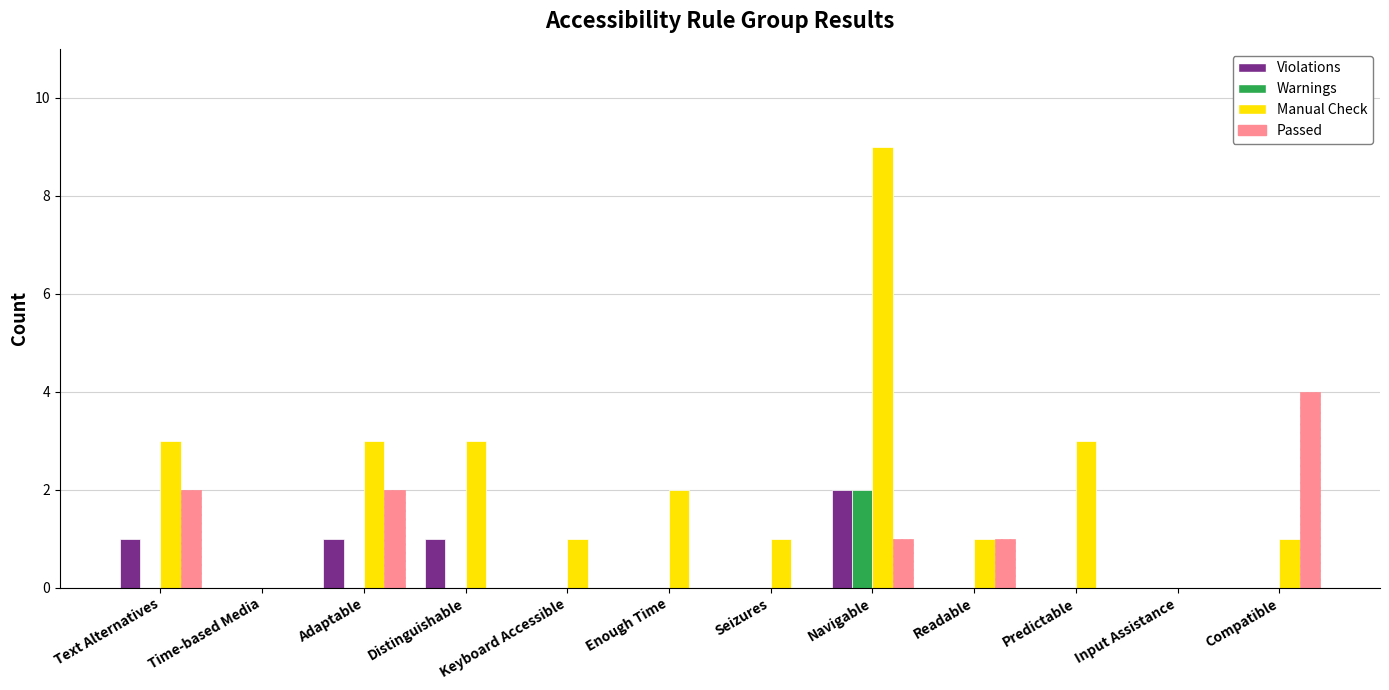

Which series changed the most between Time-based Media and Navigable?

Manual Check